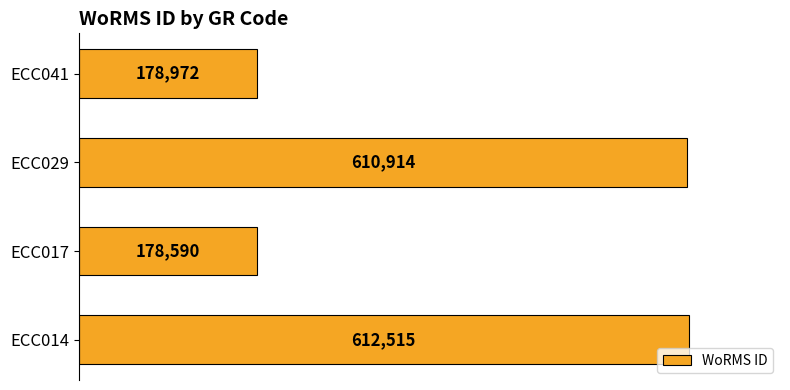

What is the ratio of the value at ECC014 to the value at ECC029?

1.0